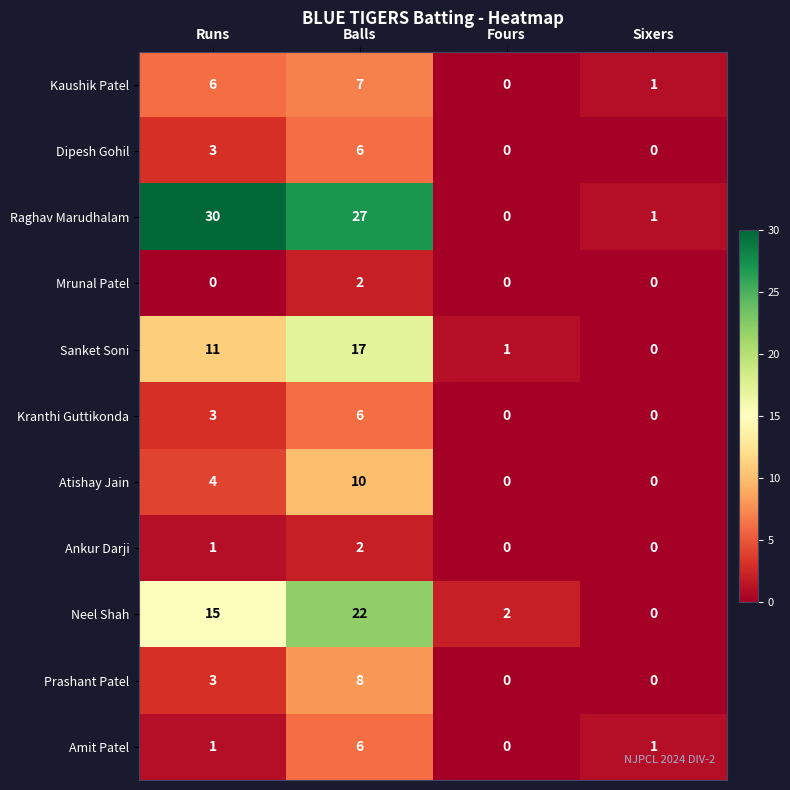

What value does the Amit Patel series have at Balls?

6